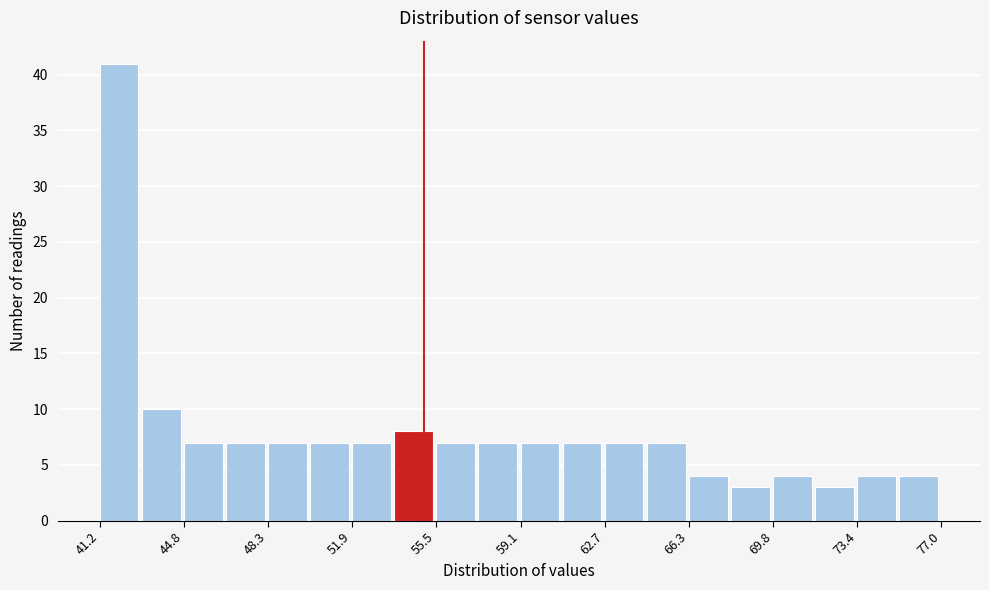

Around what value on the x-axis is the tallest bar? Give the approximate position of its centre, as read against the axis.

42.0